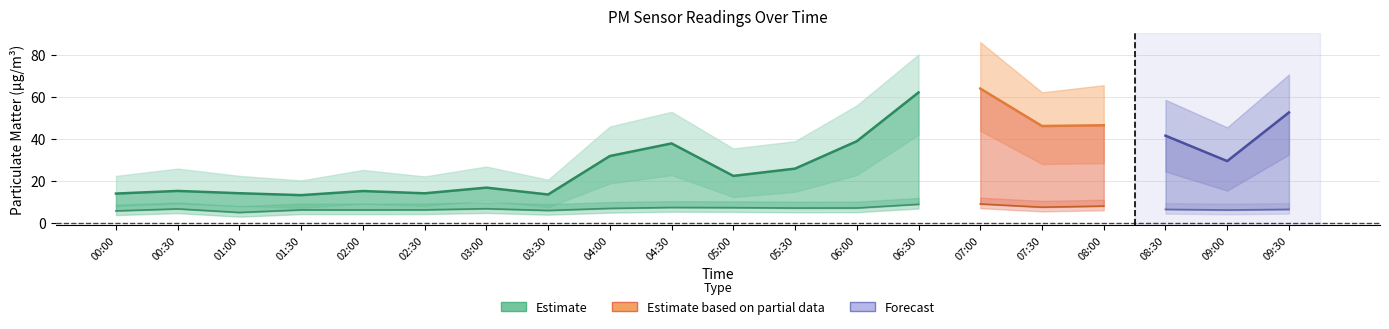

List the labels in order of P2_lower value, largest first.

07:00, 06:30, 08:00, 07:30, 04:30, 05:00, 06:00, 05:30, 04:00, 03:00, 00:30, 08:30, 09:30, 02:30, 01:30, 02:00, 09:00, 03:30, 00:00, 01:00